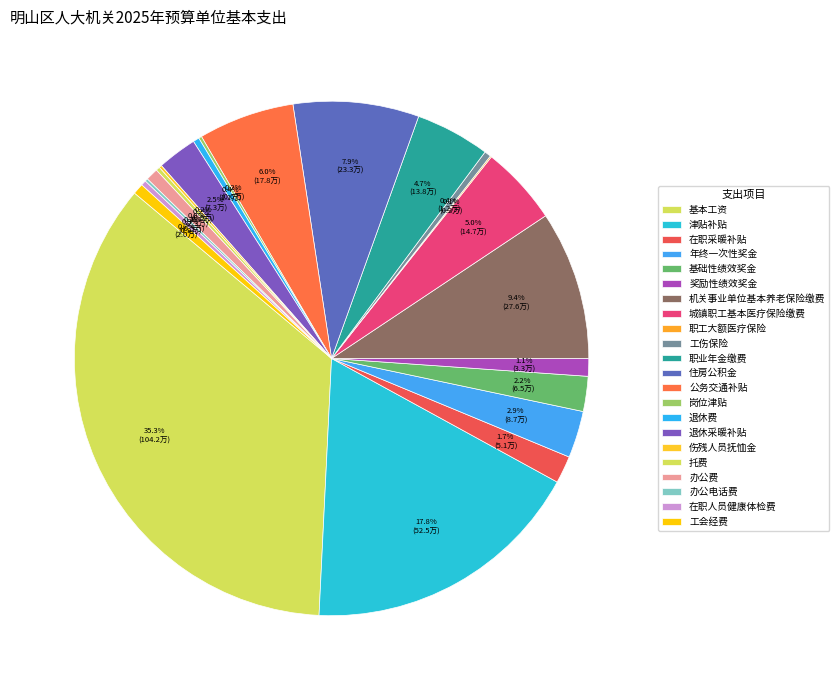

What percentage do 伤残人员抚恤金 and 办公电话费 together represent?

0.4%